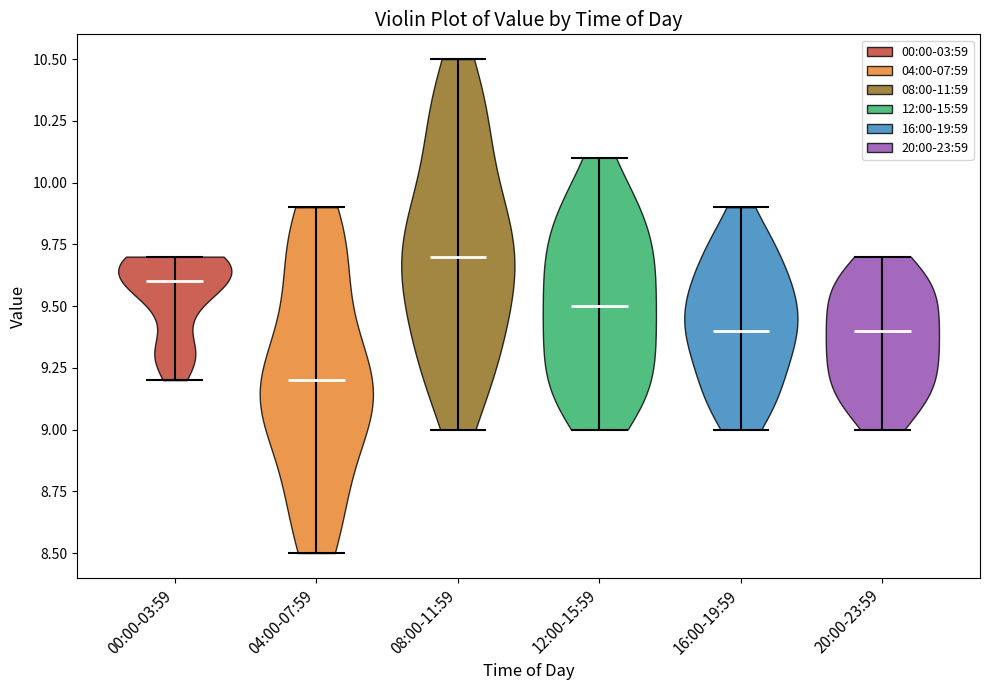

Which violin has the highest median line?

08:00-11:59